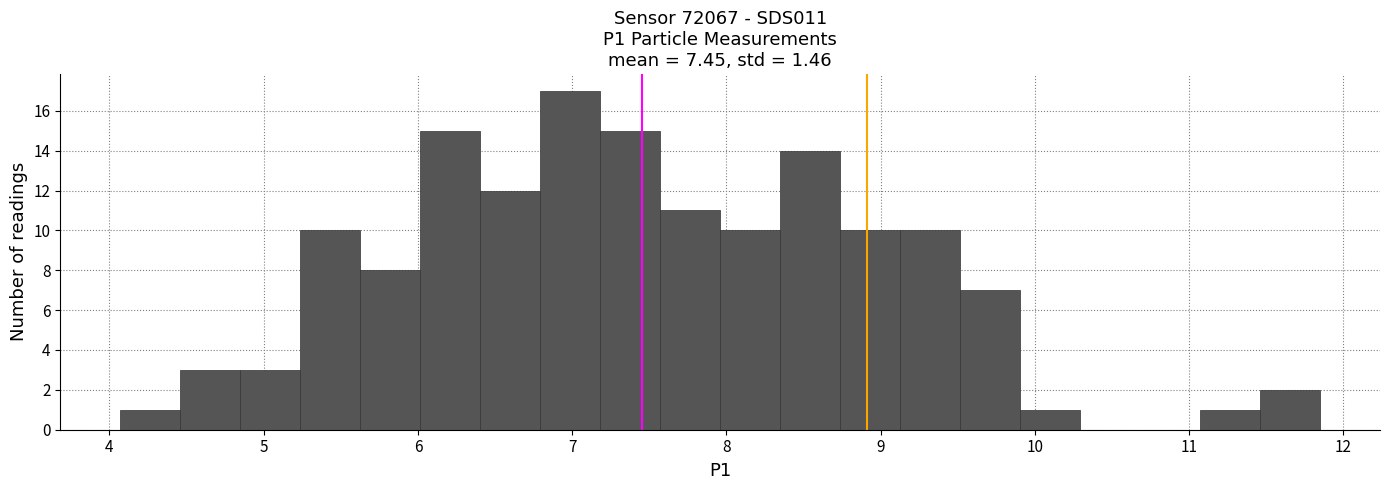

Around what value on the x-axis is the tallest bar? Give the approximate position of its centre, as read against the axis.

7.0